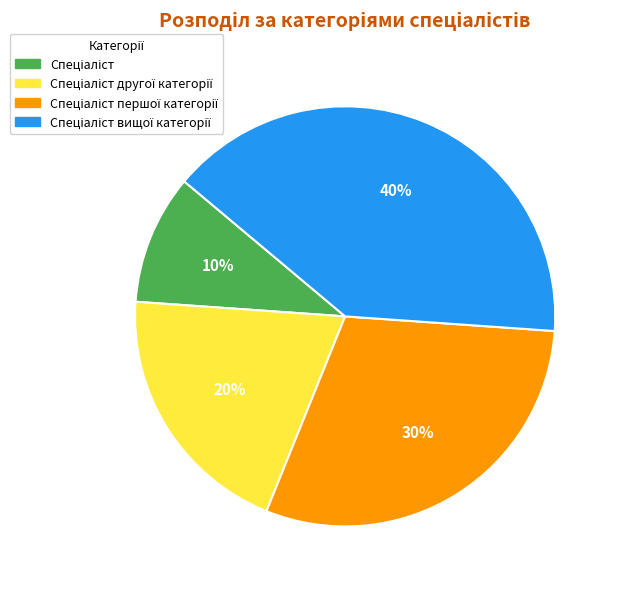

To the nearest percent, what is the difference between the Спеціаліст першої категорії and Спеціаліст другої категорії slice percentages?

10%